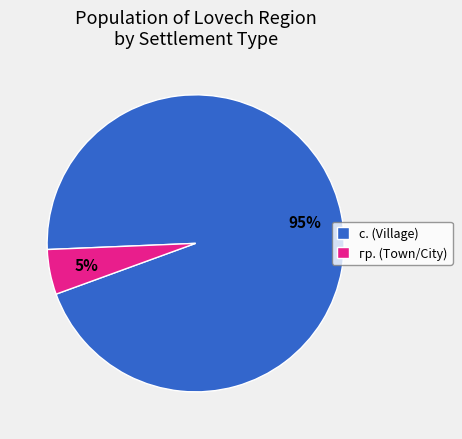

Rank the categories by value from highest to lowest.

с. (Village), гр. (Town/City)